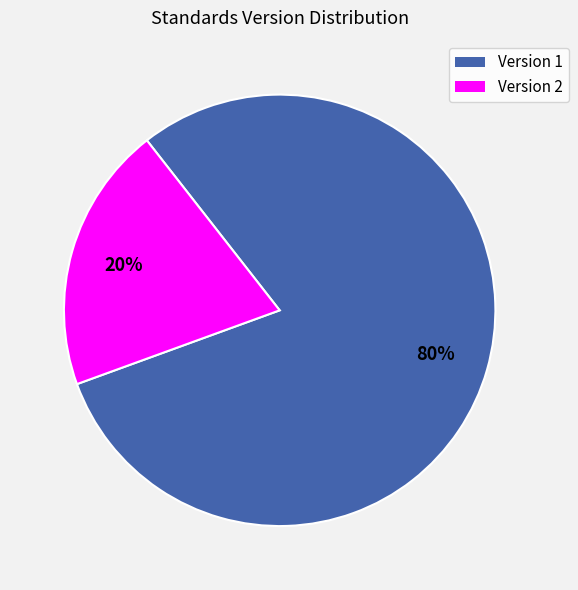

Is there a majority slice in this chart?

Yes